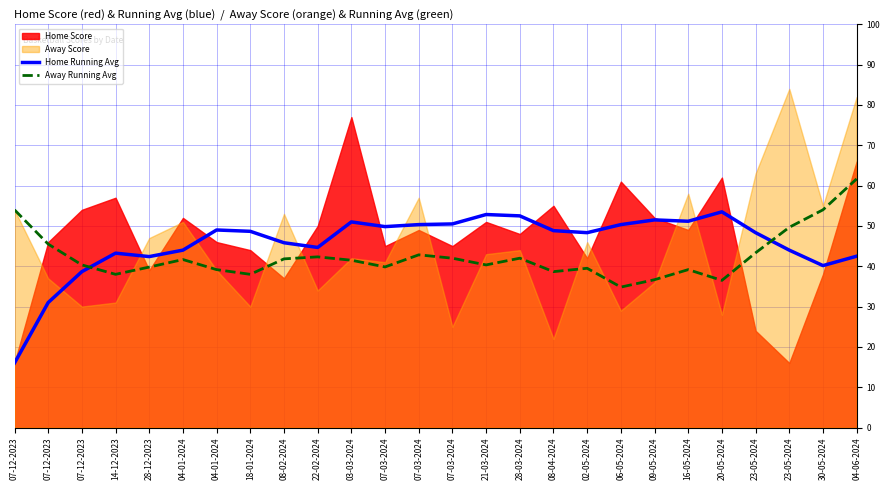

What is the value of the Away Running Avg point at the 9th from the left?

41.8